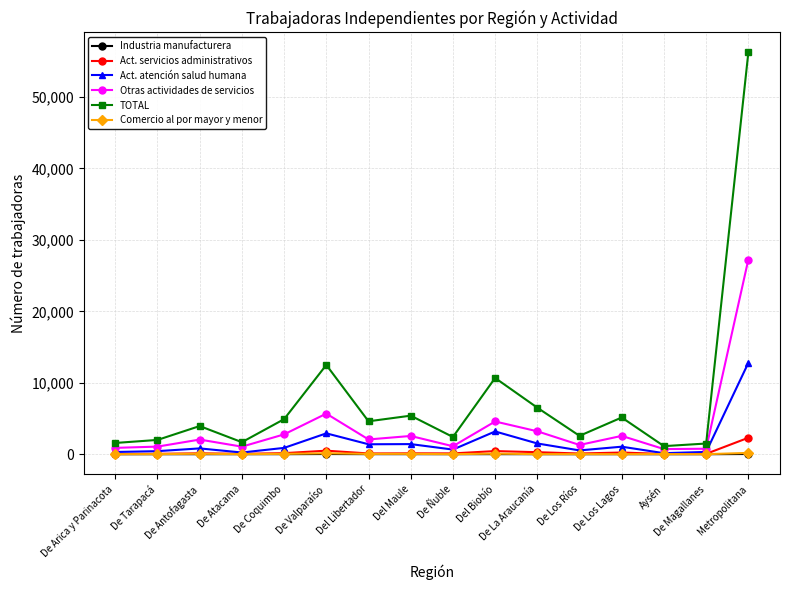

What is the difference between the Act. servicios administrativos values at De Atacama and De Los Ríos?

43